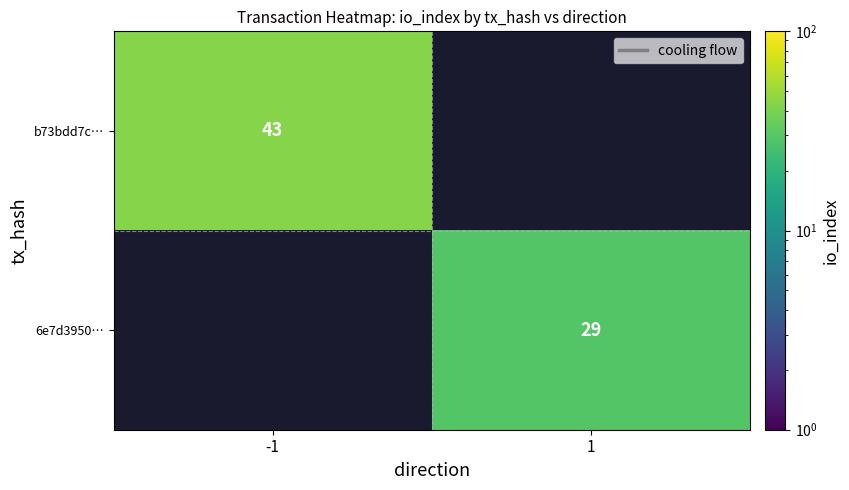

What is the minimum value for b73bdd7c…?

43.0